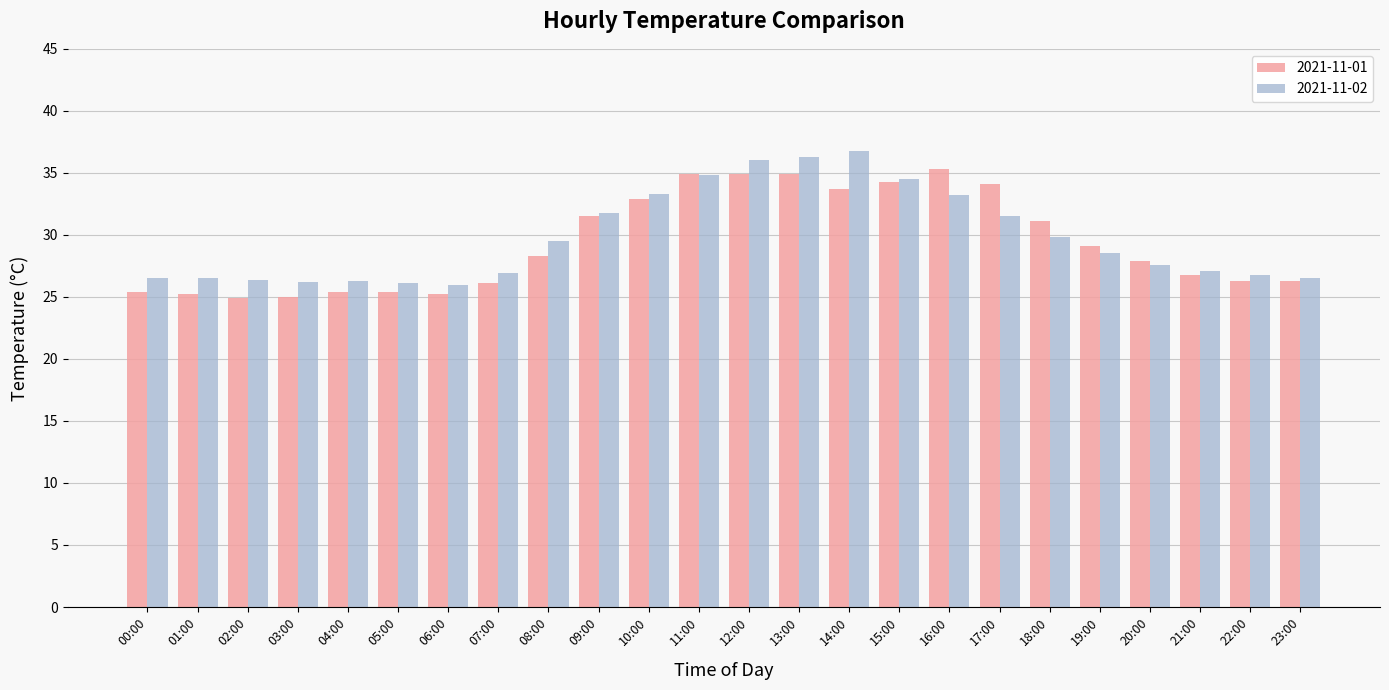

What are all the series names shown in the legend?

2021-11-01, 2021-11-02